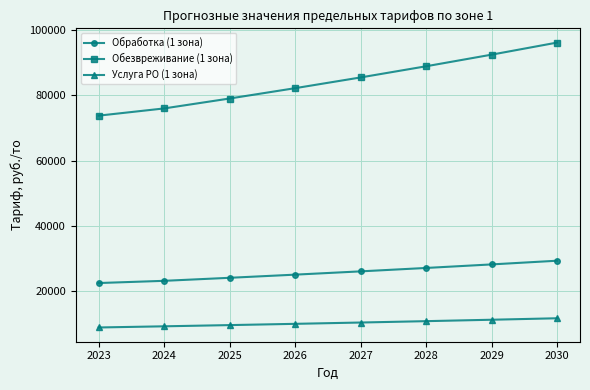

What is the value of the Услуга РО (1 зона) point at the 7th from the left?

11293